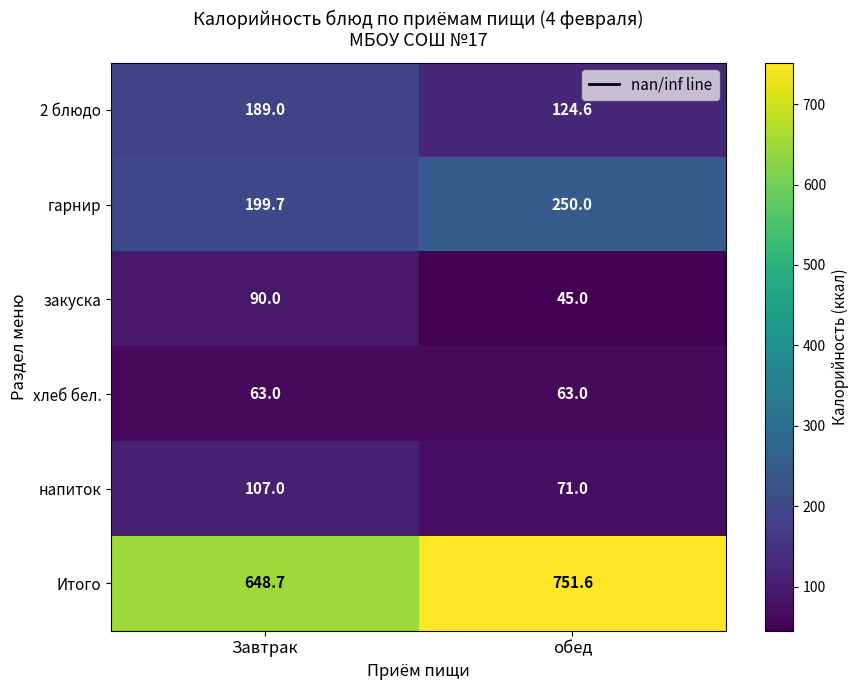

Reading left to right, list all the values displayed in this chart.

2 блюдо: 189.0	124.6
гарнир: 199.7	250.0
закуска: 90.0	45.0
хлеб бел.: 63.0	63.0
напиток: 107.0	71.0
Итого: 648.7	751.6